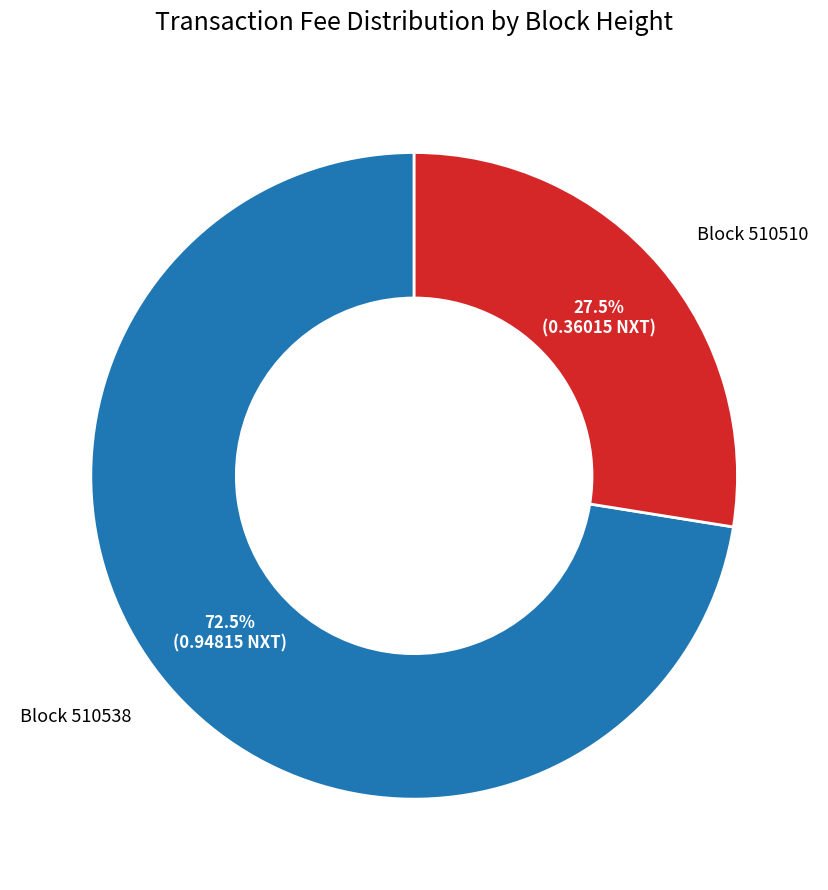

Does any single category account for the majority?

Yes